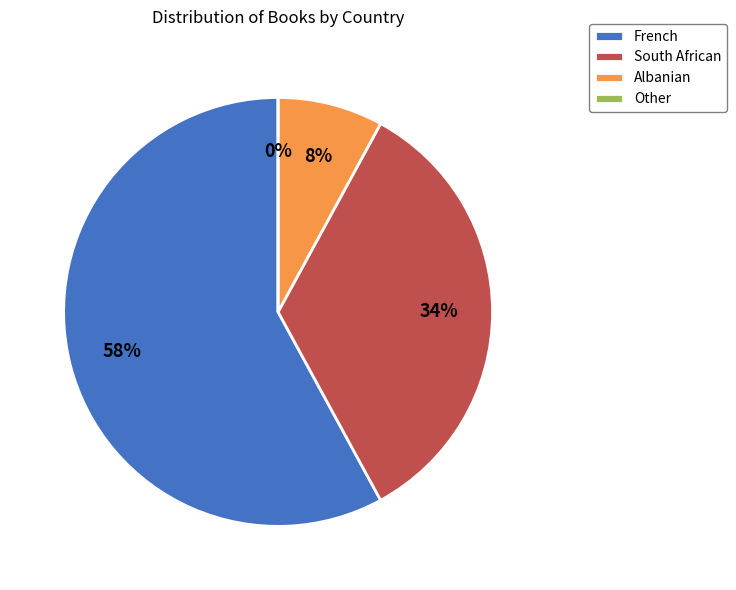

What is the largest slice in the pie chart?

French